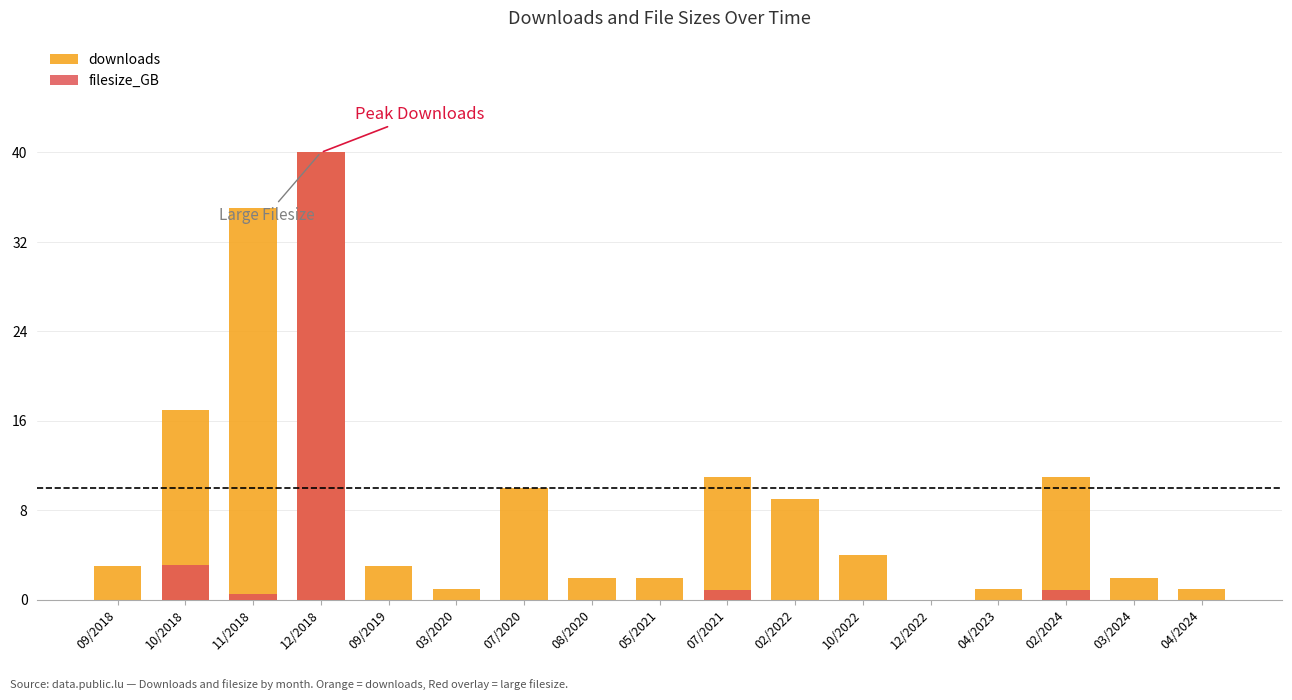

At which category is the sum across all series the highest?

12/2018